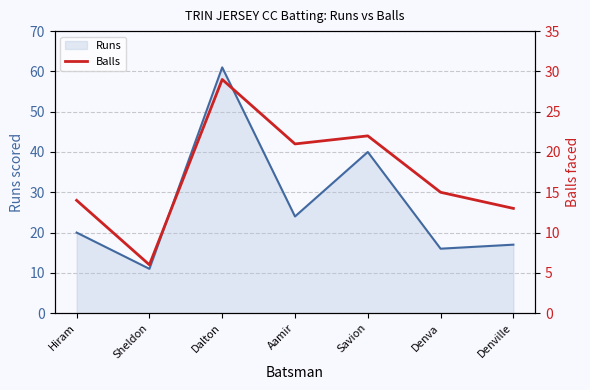

What is the smallest value displayed?

6